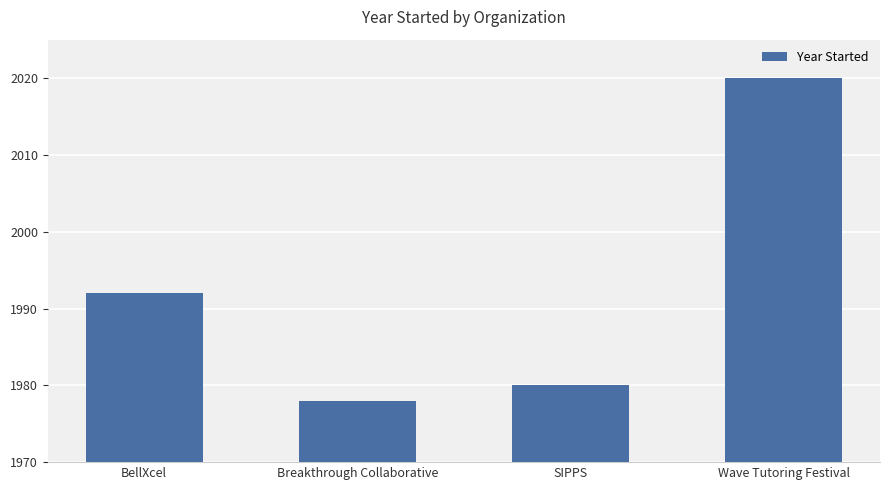

What is the label of the 1st bar from the left?

BellXcel